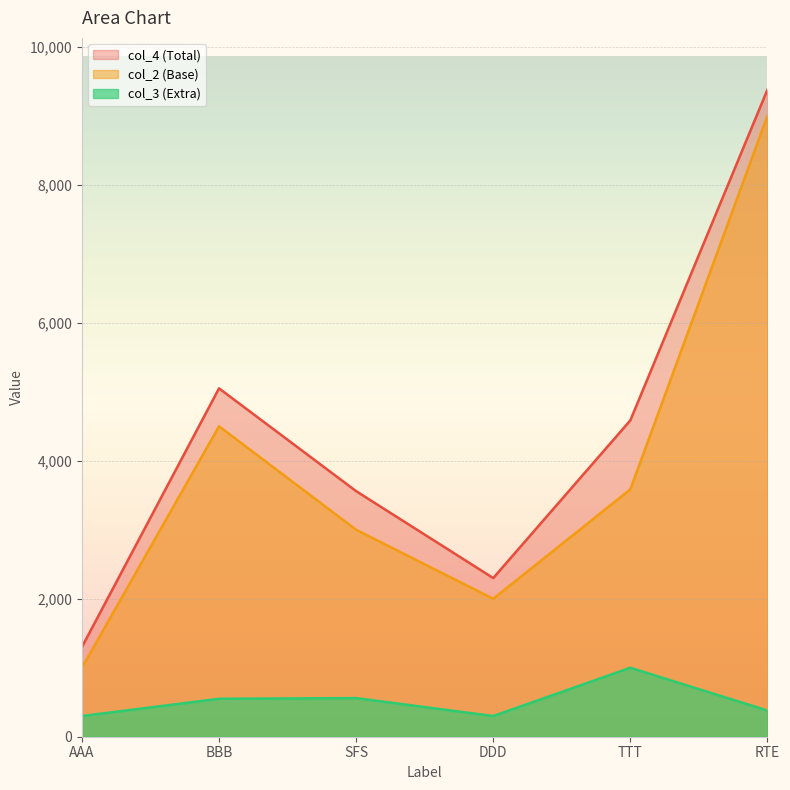

How many interior local peaks does the col_2 series have?

1